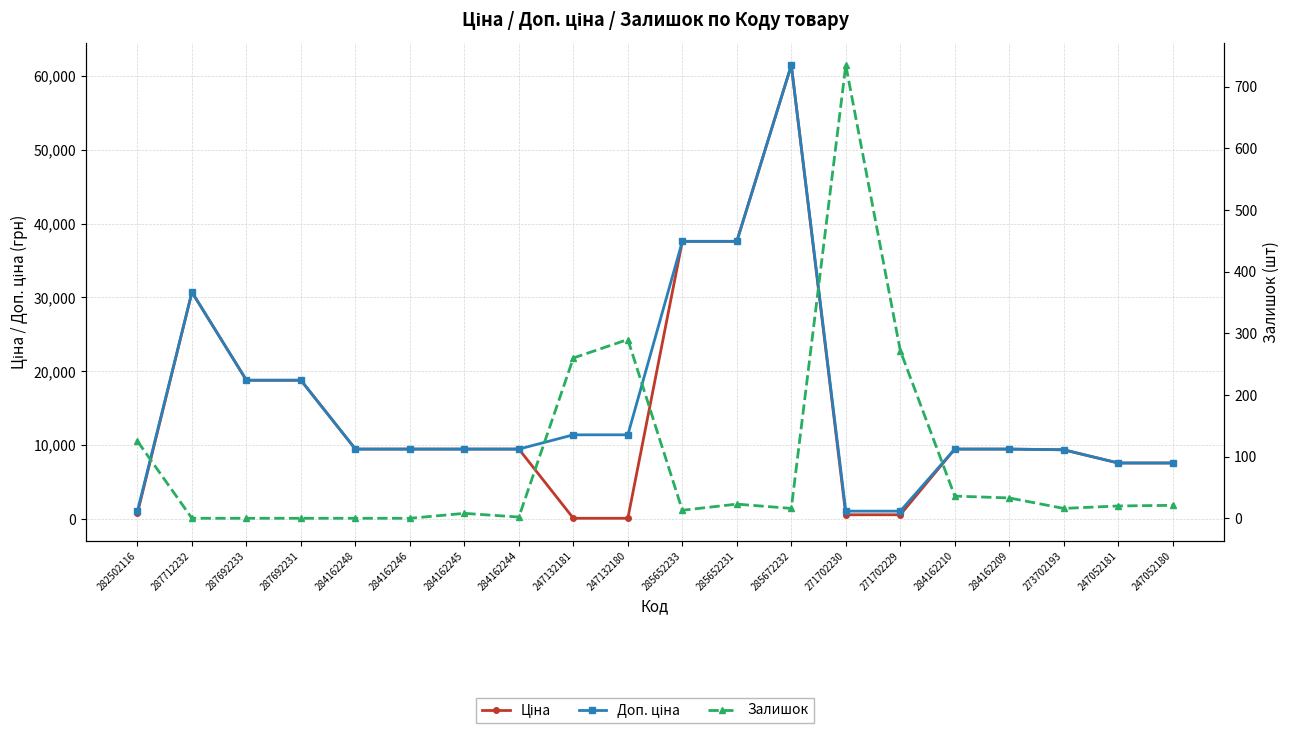

Reading left to right, transcribe all the data shown in this chart.

Ціна: 282502116=818.5	287712232=30717.1	287692233=18796.8	287692231=18796.8	284162248=9480.1	284162246=9480.1	284162245=9480.1	284162244=9480.1	247132181=114.1	247132180=114.1	285652233=37593.6	285652231=37593.6	285672232=61434.3	271702230=589.9	271702229=589.9	284162210=9480.1	284162209=9480.1	273702193=9384.0	247052181=7596.5	247052180=7596.5
Доп. ціна: 282502116=1109.2	287712232=30717.1	287692233=18796.8	287692231=18796.8	284162248=9480.1	284162246=9480.1	284162245=9480.1	284162244=9480.1	247132181=11410.0	247132180=11410.0	285652233=37593.6	285652231=37593.6	285672232=61434.3	271702230=1081.7	271702229=1081.7	284162210=9480.1	284162209=9480.1	273702193=9384.0	247052181=7596.5	247052180=7596.5
Залишок: 282502116=125.0	287712232=0.0	287692233=0.0	287692231=0.0	284162248=0.0	284162246=0.0	284162245=8.0	284162244=2.0	247132181=260.0	247132180=290.0	285652233=13.0	285652231=23.0	285672232=16.0	271702230=735.0	271702229=272.0	284162210=36.0	284162209=33.0	273702193=16.0	247052181=20.0	247052180=21.0